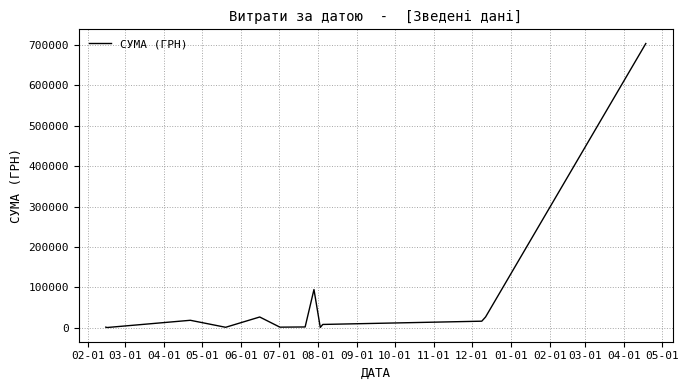

Does the chart display data point markers on the line(s)?

No